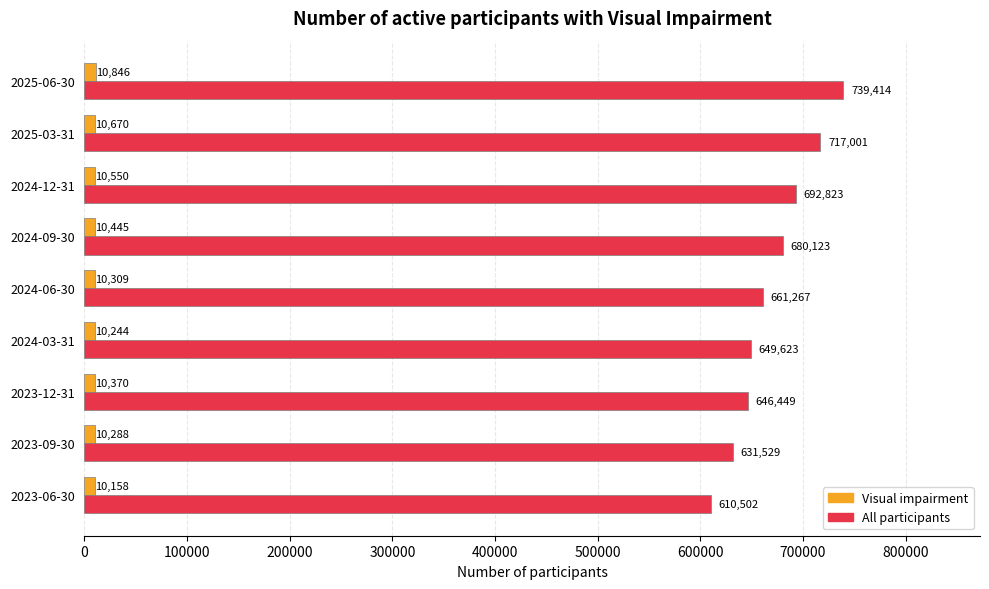

At how many categories does at least one series exceed 404287?

9